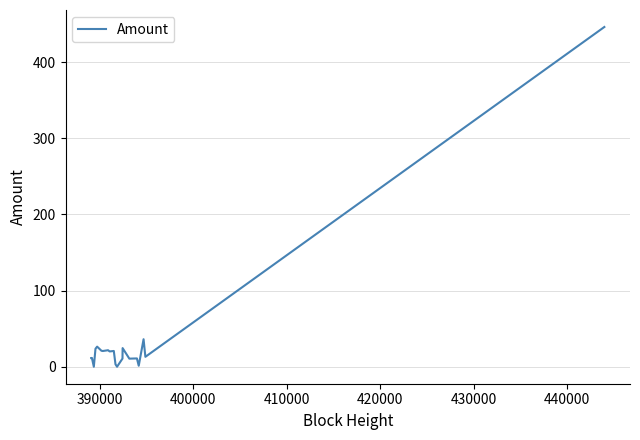

What is the maximum value shown in the chart?

446.0